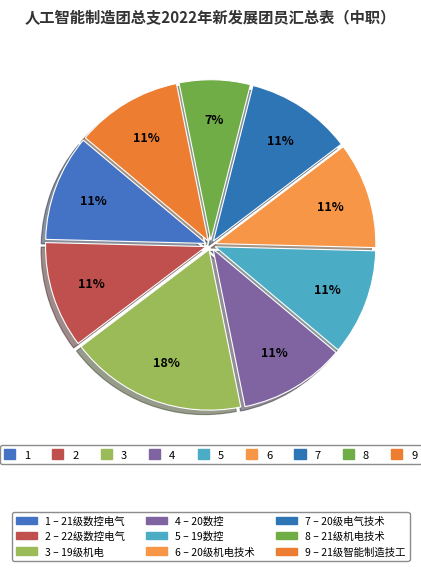

How many segments does this pie chart have?

9